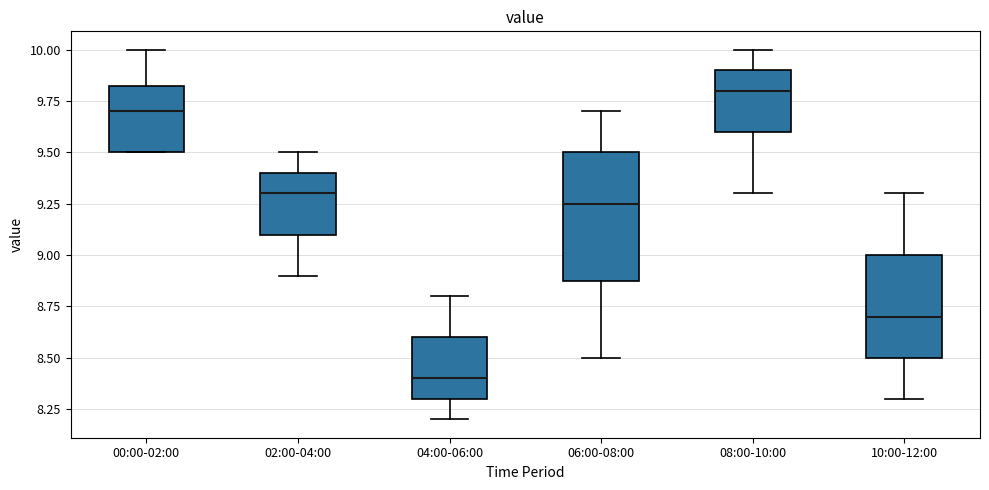

Reading left to right, transcribe this box plot: for each box, give where its median line is, the range the box spans, and where its two whiskers end, as read against the y-axis. The values are not printed on the chart, so give them approximately, as read against the axis.

00:00-02:00: median 9.70, box 9.50 to 9.85, whiskers 9.50 to 10.00
02:00-04:00: median 9.30, box 9.10 to 9.40, whiskers 8.90 to 9.50
04:00-06:00: median 8.40, box 8.30 to 8.60, whiskers 8.20 to 8.80
06:00-08:00: median 9.25, box 8.90 to 9.50, whiskers 8.50 to 9.70
08:00-10:00: median 9.80, box 9.60 to 9.90, whiskers 9.30 to 10.00
10:00-12:00: median 8.70, box 8.50 to 9.00, whiskers 8.30 to 9.30